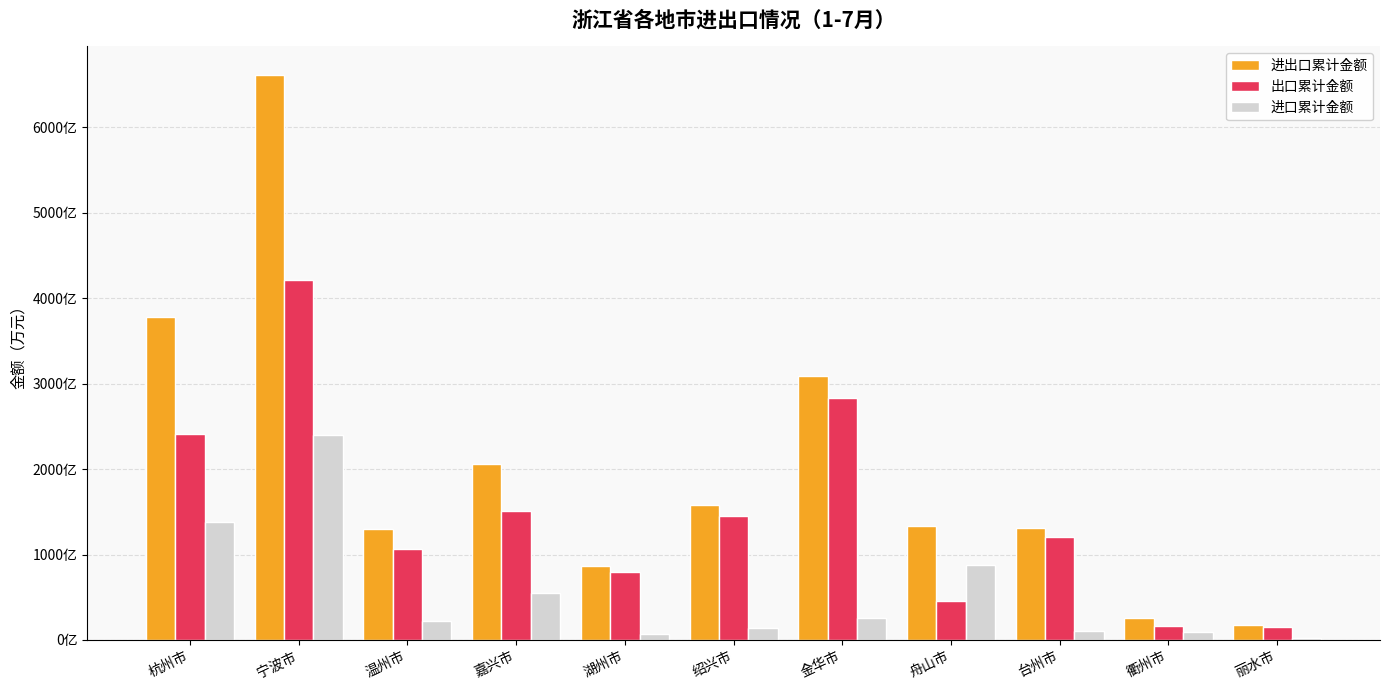

True or false: 进出口累计金额 has a value of 13360862 at 舟山市.

True